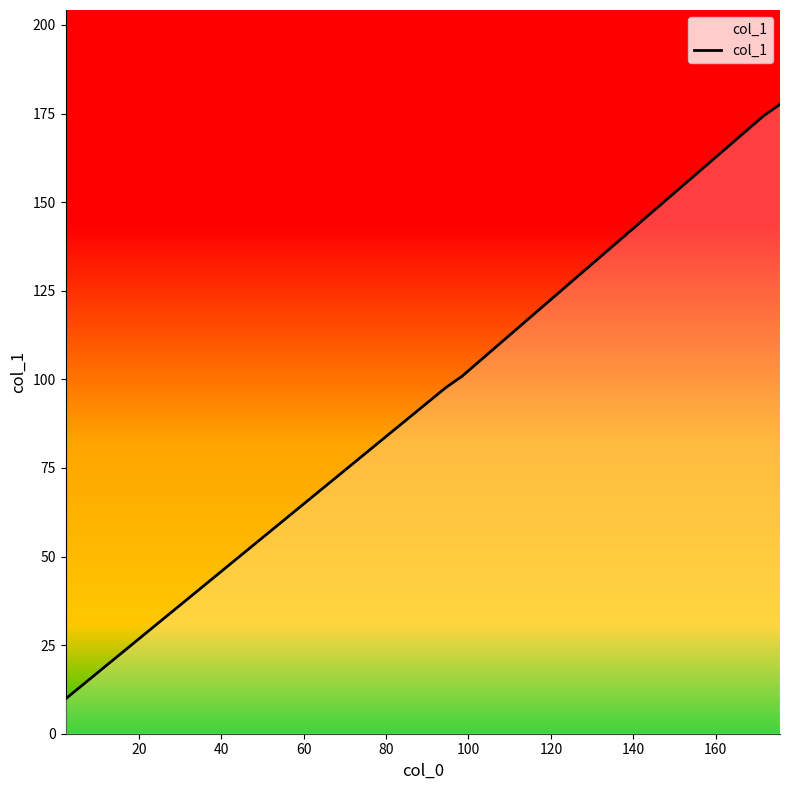

What is the sum of all values?

560.3